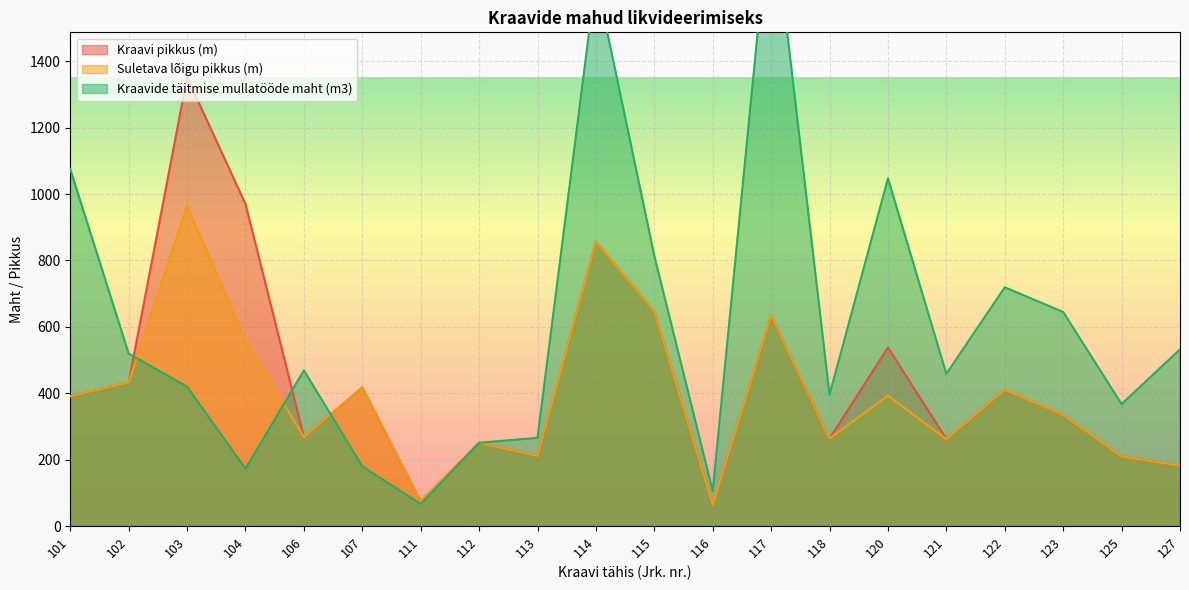

Read the Suletava lõigu pikkus (m) value at 106.

268